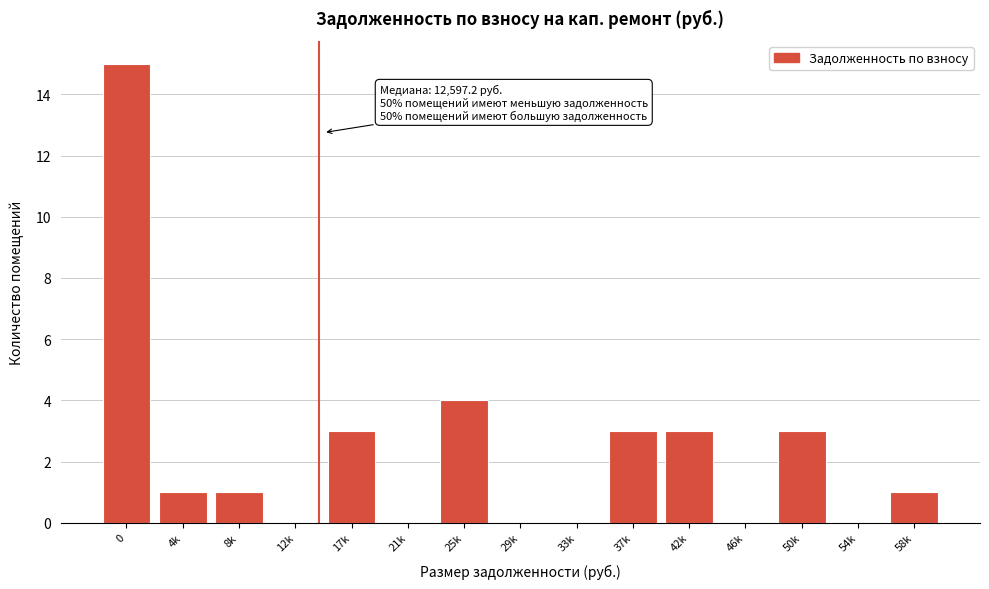

Reading right to left, list all the values displayed in this chart.

58k=1	54k=0	50k=3	46k=0	42k=3	37k=3	33k=0	29k=0	25k=4	21k=0	17k=3	12k=0	8k=1	4k=1	0=15